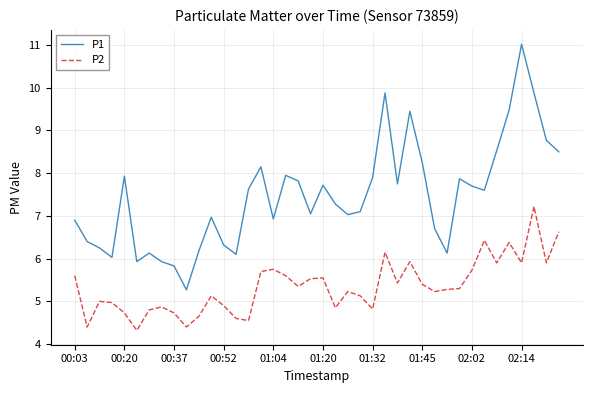

True or false: P1 and P2 cross at least once.

False